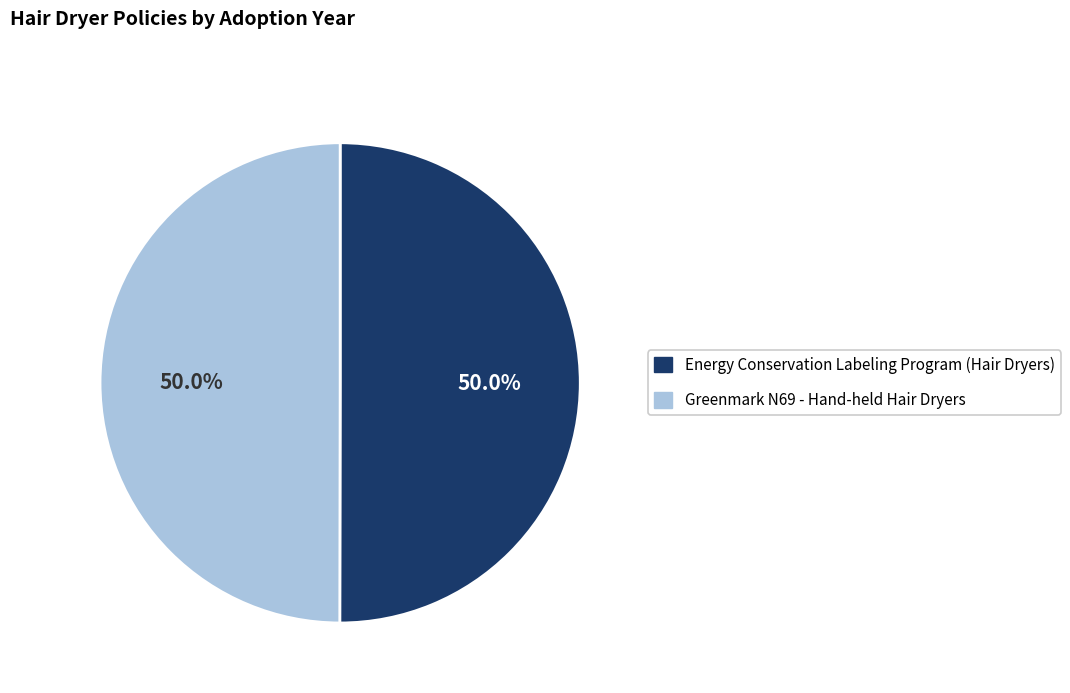

The Greenmark N69 - Hand-held Hair Dryers slice represents 50% of the pie. True or false?

True